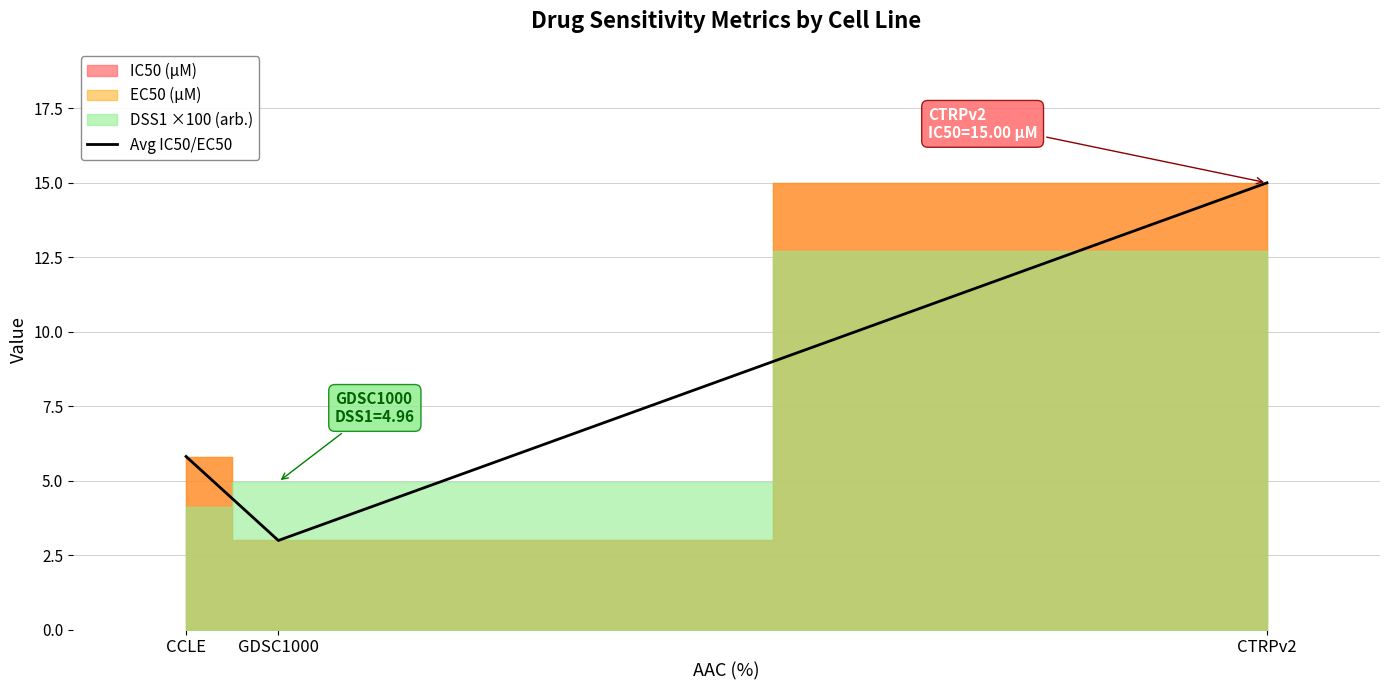

Reading right to left, transcribe all the data shown in this chart.

CTRPv2=15.0	GDSC1000=3.0	CCLE=5.8